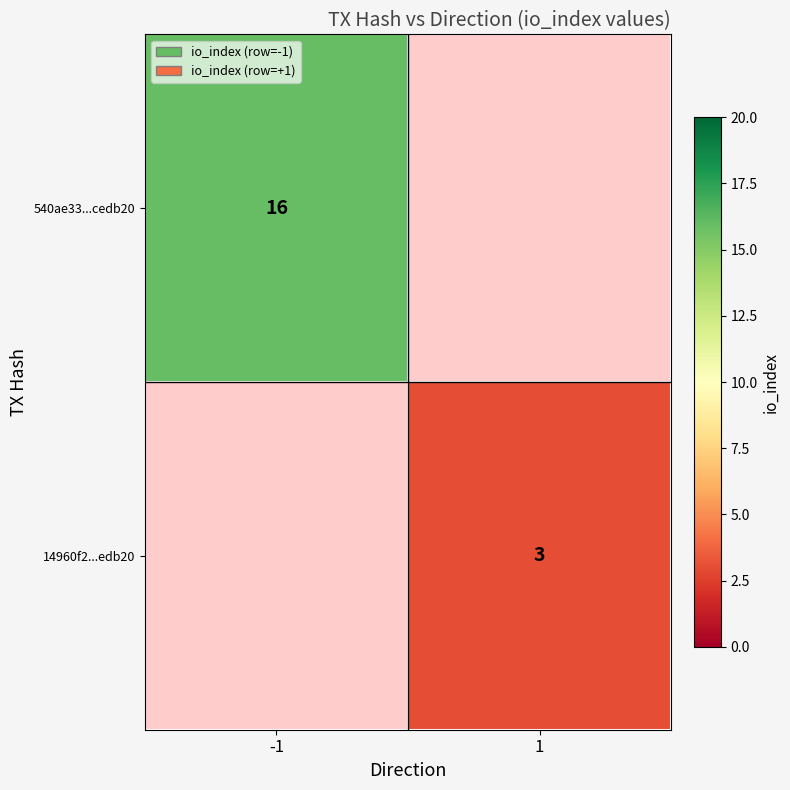

Is the value of 540ae33...cedb20 at -1 greater than the value of 14960f2...edb20 at 1?

Yes